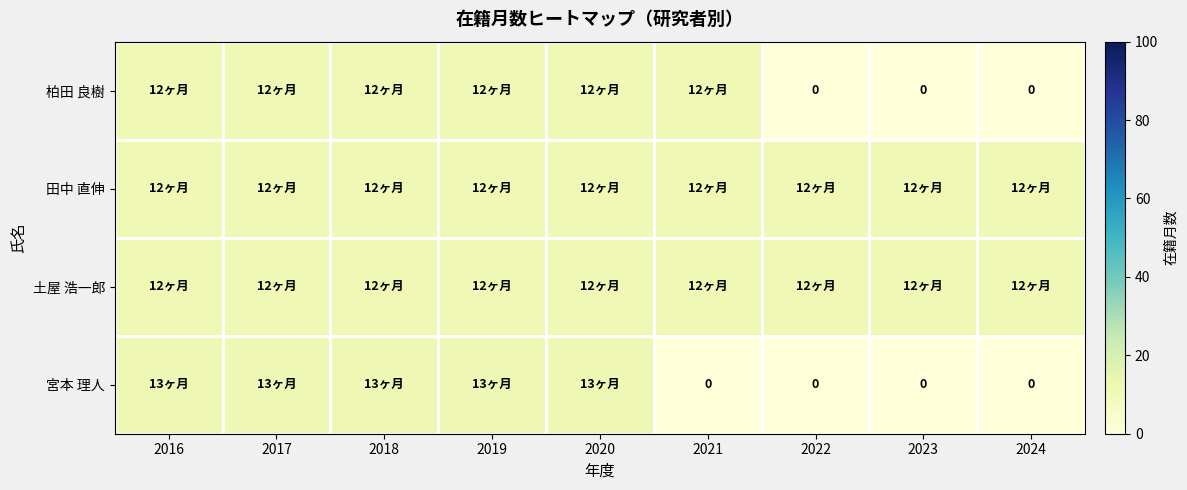

List the labels in order of 田中 直伸 value, smallest first.

2016, 2017, 2018, 2019, 2020, 2021, 2022, 2023, 2024